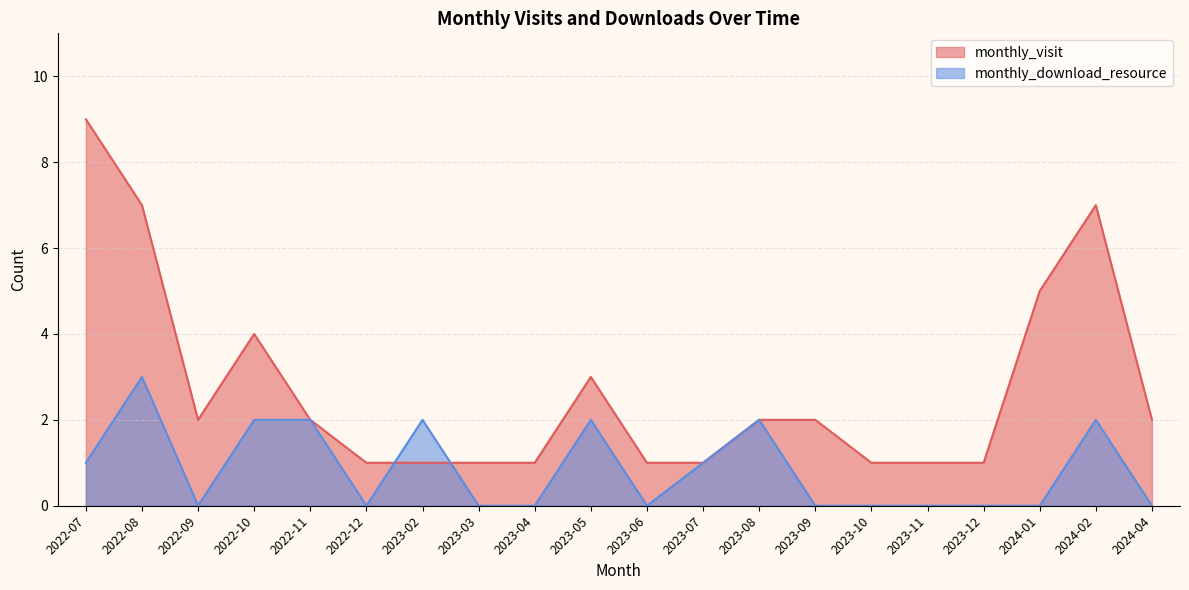

Reading left to right, what are all the values shown in this chart?

monthly_visit: 2022-07=9	2022-08=7	2022-09=2	2022-10=4	2022-11=2	2022-12=1	2023-02=1	2023-03=1	2023-04=1	2023-05=3	2023-06=1	2023-07=1	2023-08=2	2023-09=2	2023-10=1	2023-11=1	2023-12=1	2024-01=5	2024-02=7	2024-04=2
monthly_download_resource: 2022-07=1	2022-08=3	2022-09=0	2022-10=2	2022-11=2	2022-12=0	2023-02=2	2023-03=0	2023-04=0	2023-05=2	2023-06=0	2023-07=1	2023-08=2	2023-09=0	2023-10=0	2023-11=0	2023-12=0	2024-01=0	2024-02=2	2024-04=0